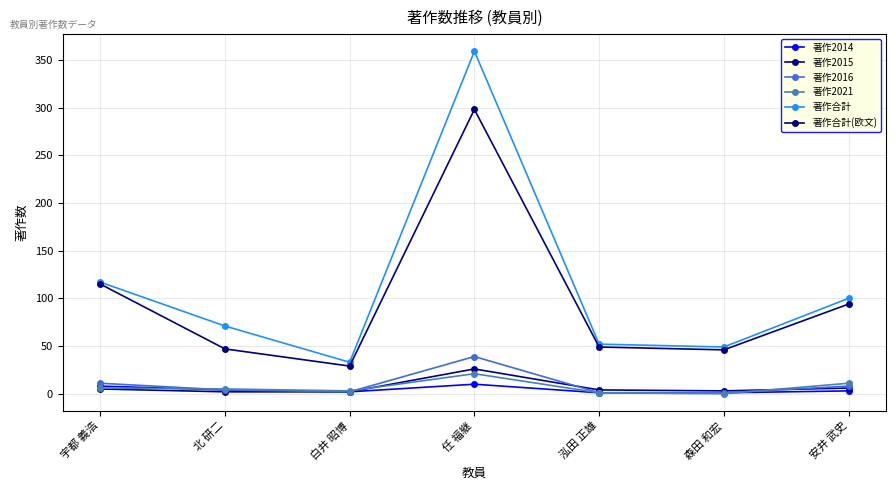

Reading right to left, transcribe all the data shown in this chart.

著作2014: 安井 武史=3	森田 和宏=1	泓田 正雄=1	任 福継=10	白井 昭博=2	北 研二=4	宇都 義浩=8
著作2015: 安井 武史=6	森田 和宏=3	泓田 正雄=4	任 福継=26	白井 昭博=2	北 研二=2	宇都 義浩=5
著作2016: 安井 武史=8	森田 和宏=1	泓田 正雄=1	任 福継=39	白井 昭博=2	北 研二=4	宇都 義浩=11
著作2021: 安井 武史=11	森田 和宏=0	泓田 正雄=1	任 福継=21	白井 昭博=3	北 研二=5	宇都 義浩=6
著作合計: 安井 武史=100	森田 和宏=49	泓田 正雄=52	任 福継=359	白井 昭博=33	北 研二=71	宇都 義浩=117
著作合計(欧文): 安井 武史=94	森田 和宏=46	泓田 正雄=49	任 福継=298	白井 昭博=29	北 研二=47	宇都 義浩=115